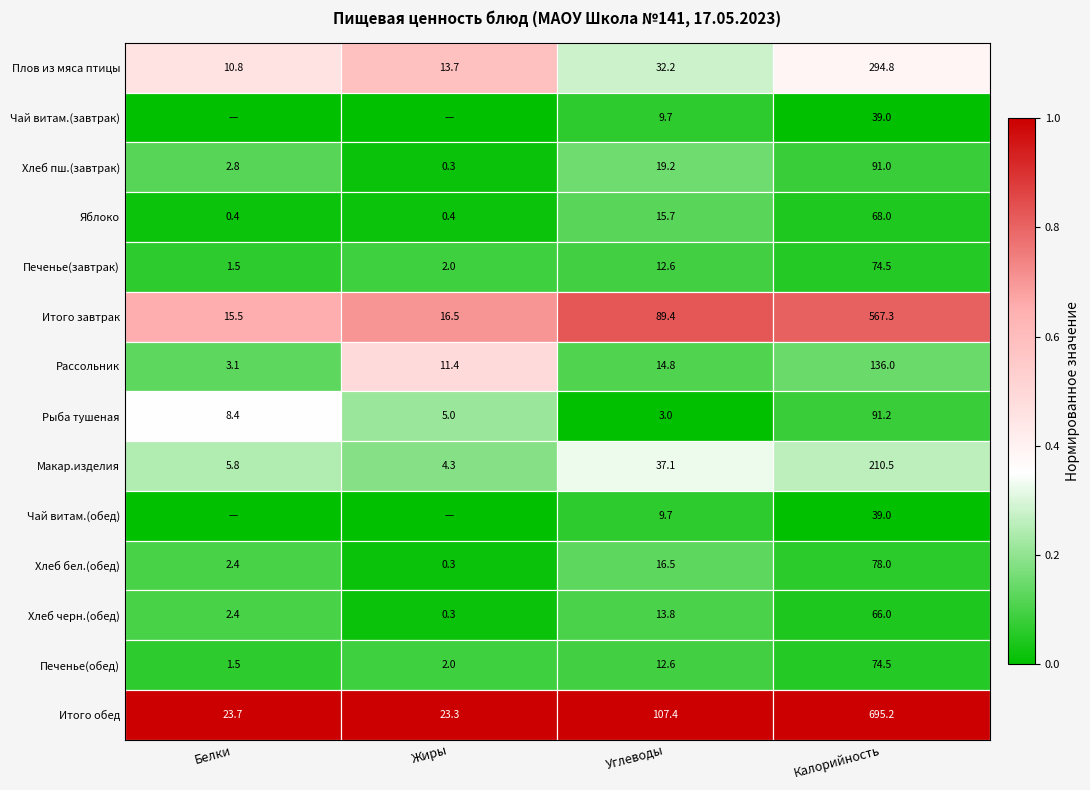

Is it true that Итого завтрак equals 0.3 at Калорийность?

False